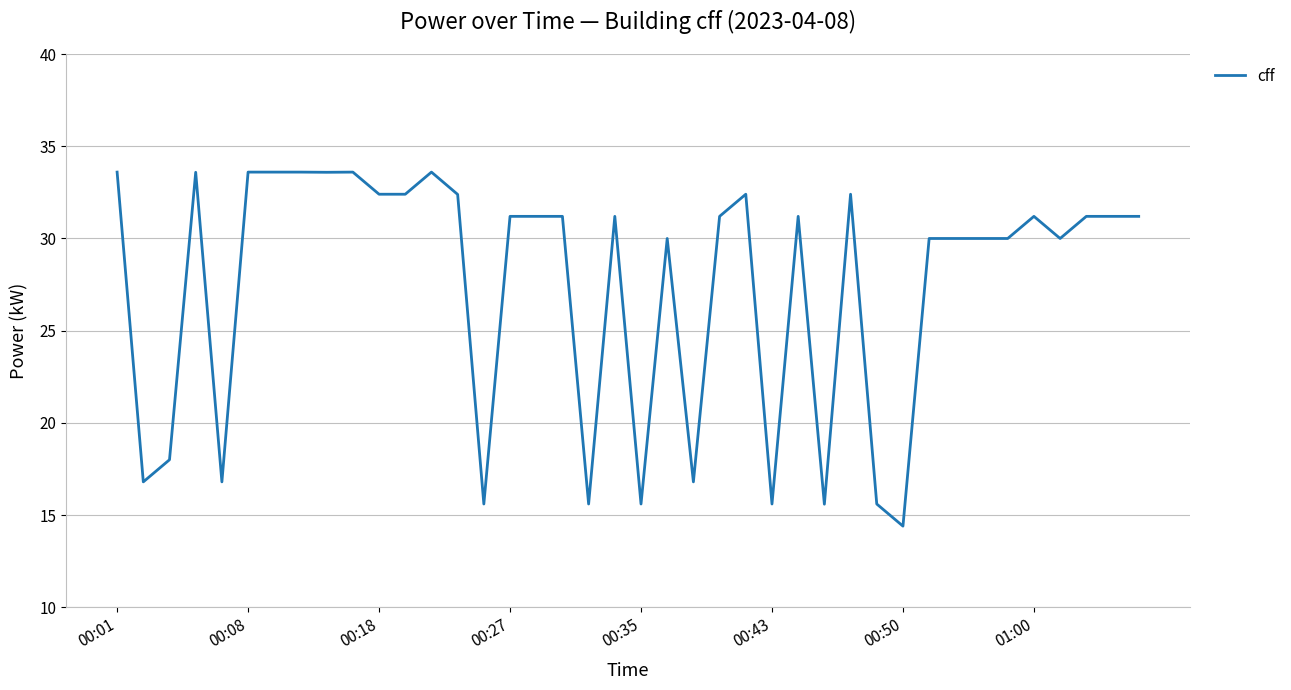

What is the minimum value shown in the chart?

14.4